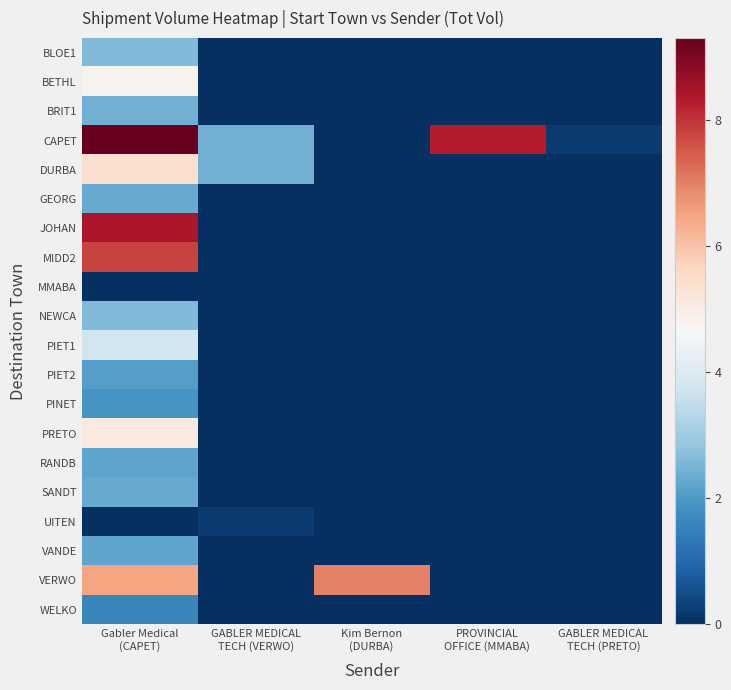

At which category is the sum across all series the highest?

Gabler Medical
(CAPET)